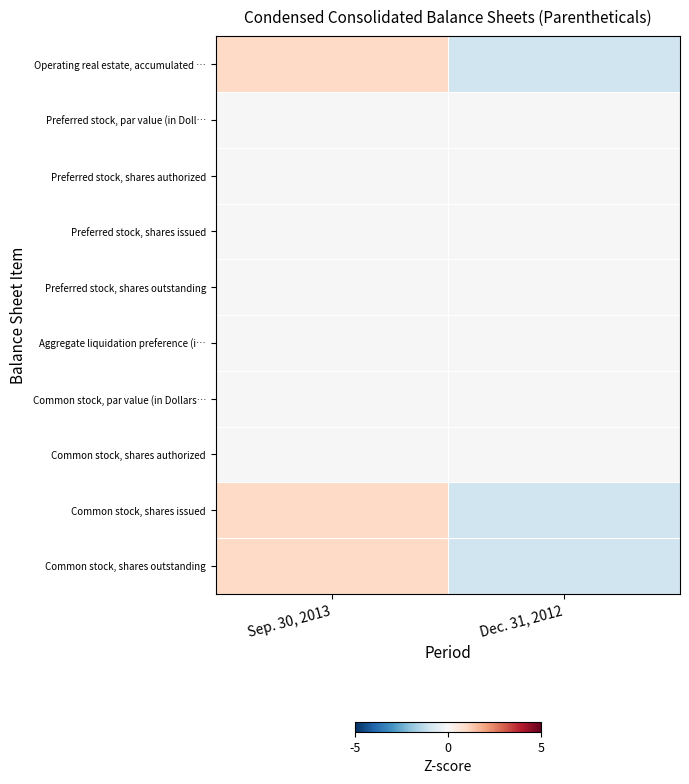

At how many categories does at least one series exceed 0?

1